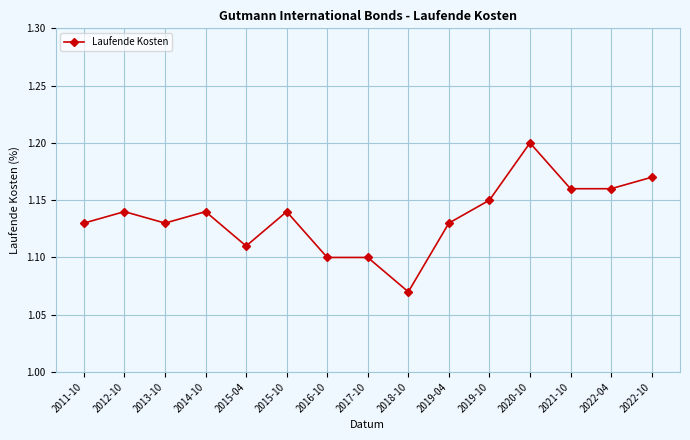

At which category does the chart reach its minimum across all series?

2018-10